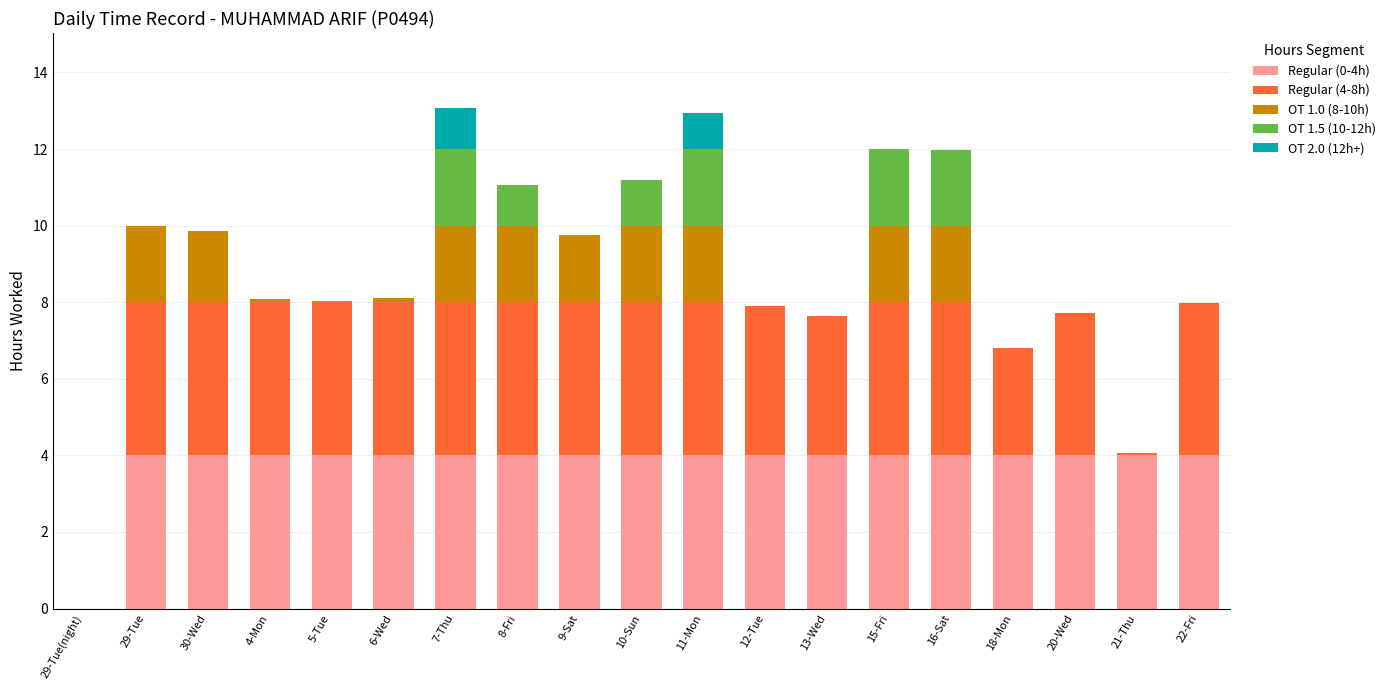

Does the chart contain stacked bars?

Yes